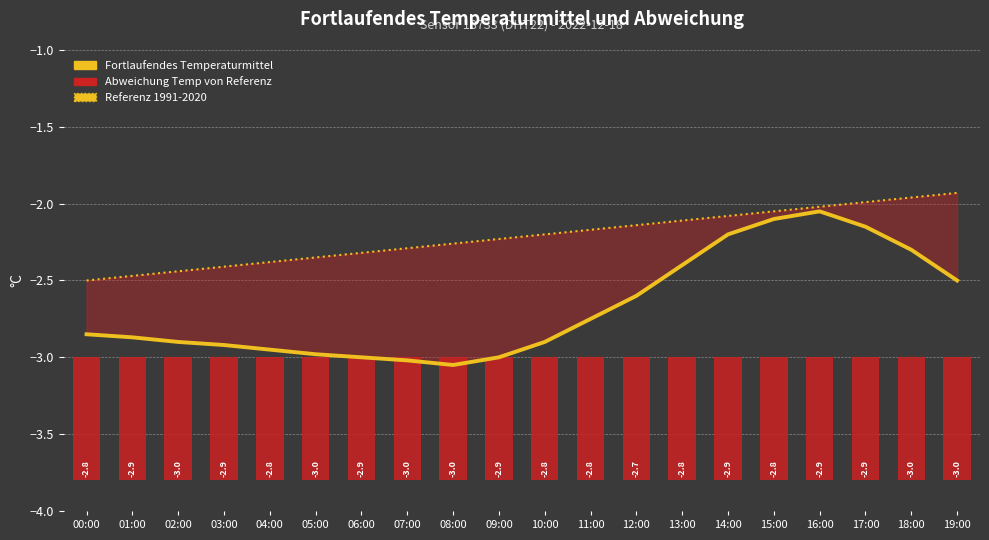

At which label is Fortlaufendes Temperaturmittel closest to -2?

16:00